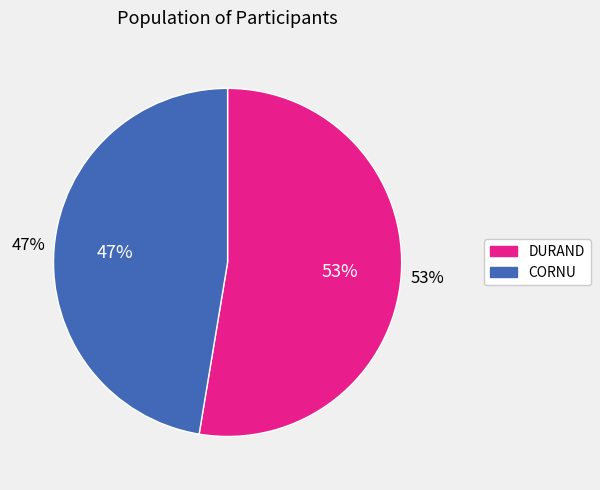

Rank the categories by value from highest to lowest.

DURAND, CORNU